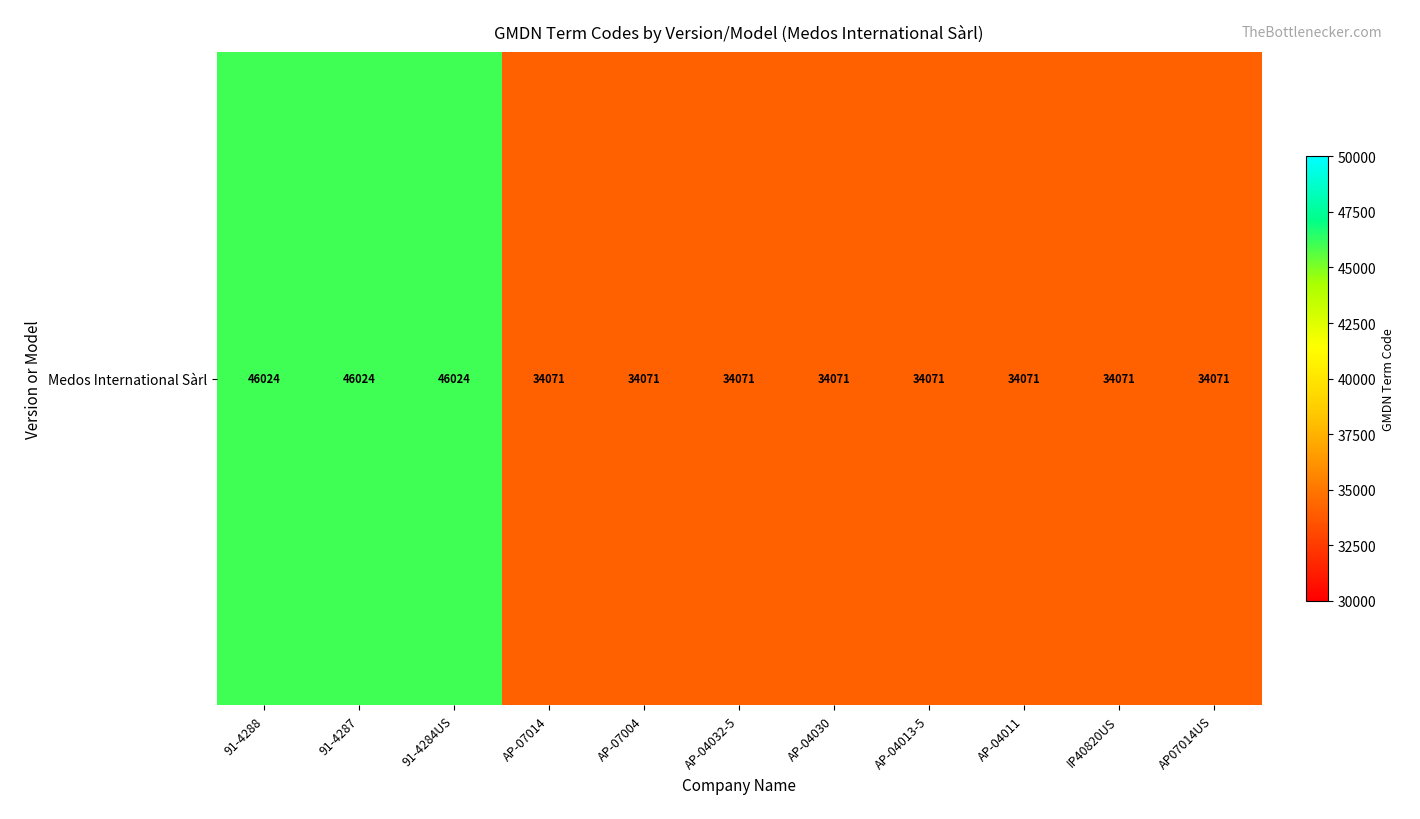

Reading left to right, extract all data points from this chart.

91-4288=46024	91-4287=46024	91-4284US=46024	AP-07014=34071	AP-07004=34071	AP-04032-5=34071	AP-04030=34071	AP-04013-5=34071	AP-04011=34071	IP40820US=34071	AP07014US=34071